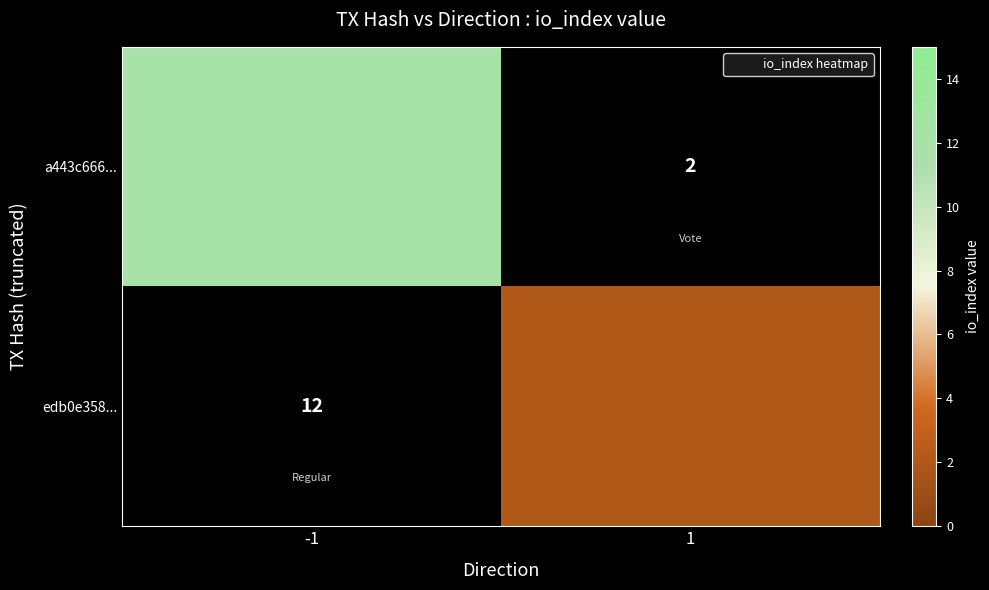

List the series in order of their overall mean, lowest first.

a443c666..., edb0e358...